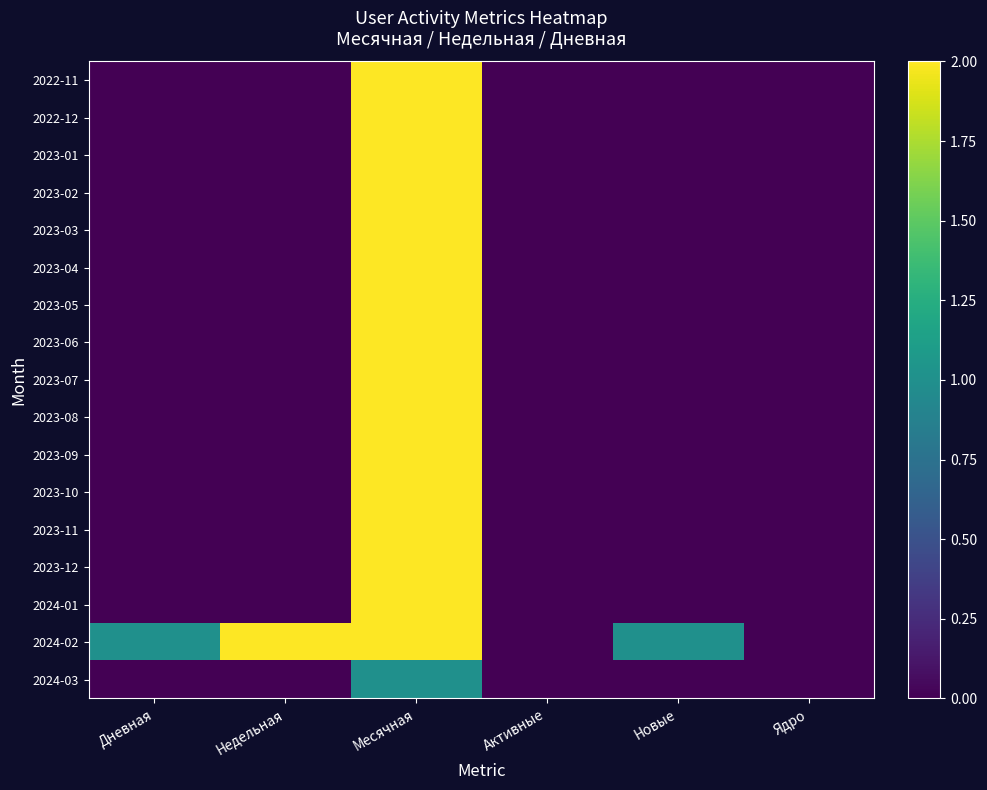

What is the total value across all series at Месячная?

33